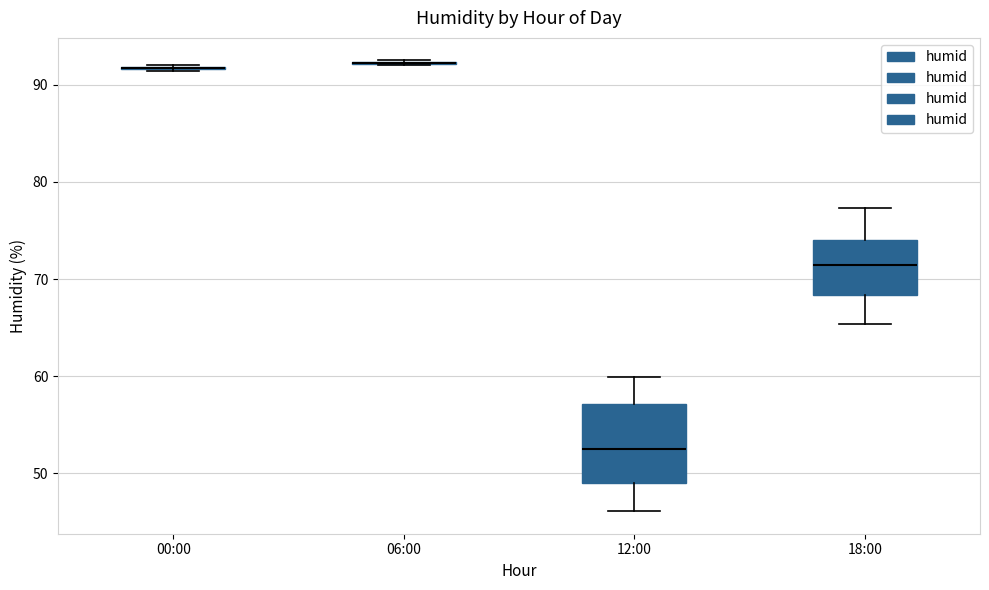

Reading left to right, read every box against the y-axis: the position of its median line, the range the box covers, and the ends of its whiskers. The values are not printed on the chart, so give them approximately, as read against the axis.

00:00: box collapsed to a line at 92, whiskers 91 to 92
06:00: box collapsed to a line at 92, whiskers 92 to 93
12:00: median 52, box 49 to 57, whiskers 46 to 60
18:00: median 71, box 68 to 74, whiskers 65 to 77